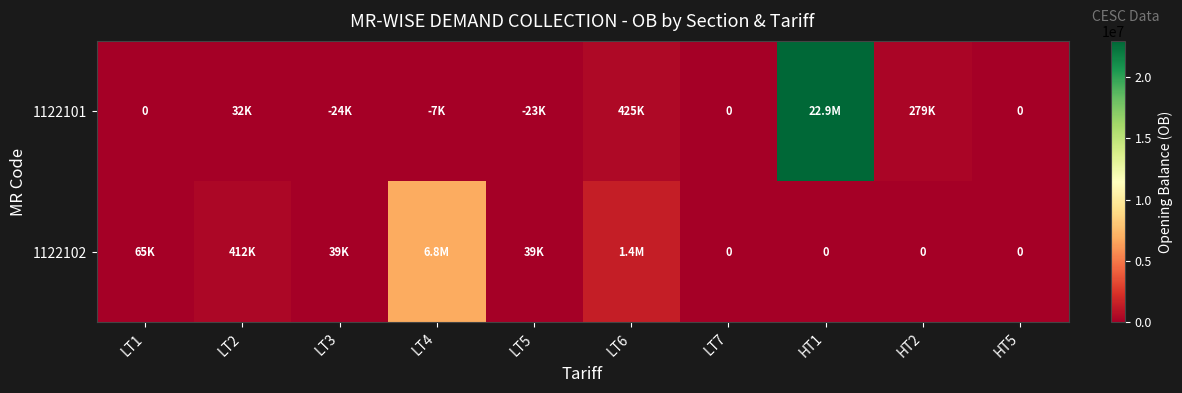

What is the smallest value displayed?

-24448